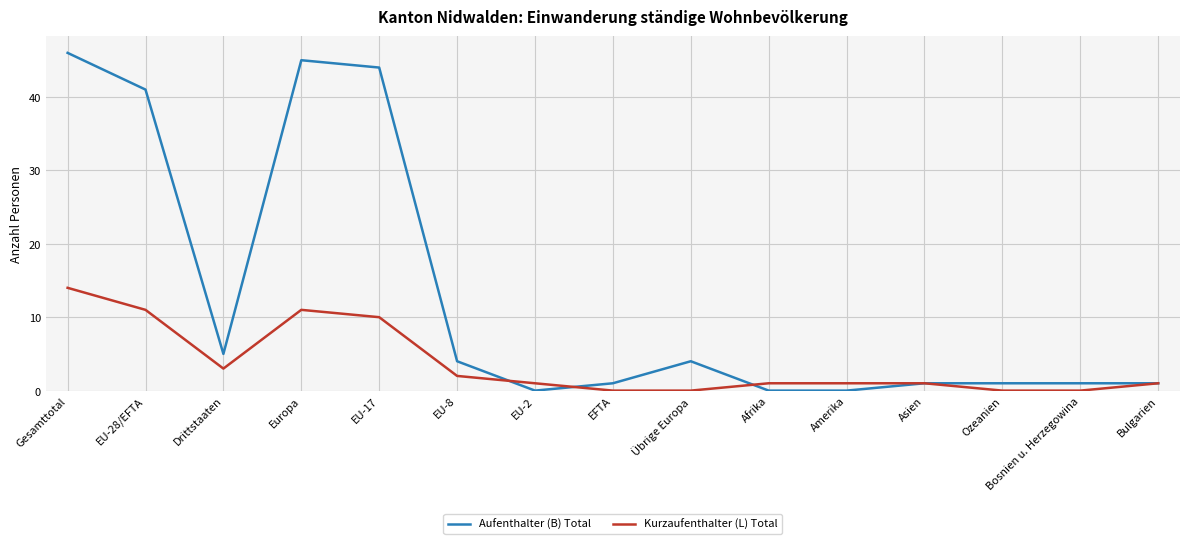

Rank the series at Drittstaaten from highest to lowest value.

Aufenthalter (B) Total, Kurzaufenthalter (L) Total